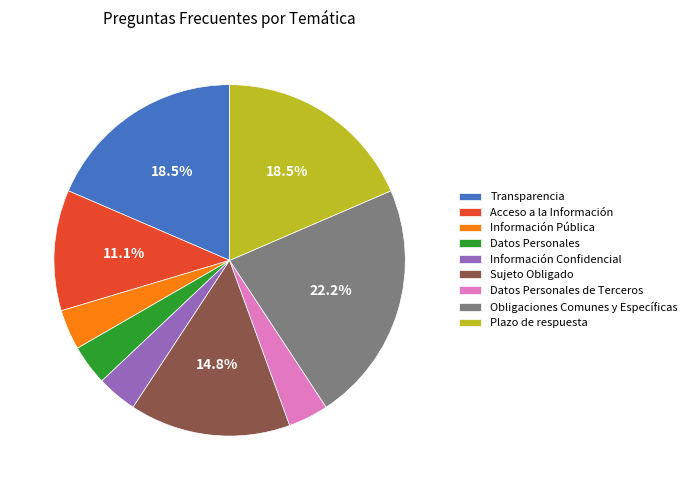

To the nearest percent, what is the difference between the largest and smallest slice percentages?

19%